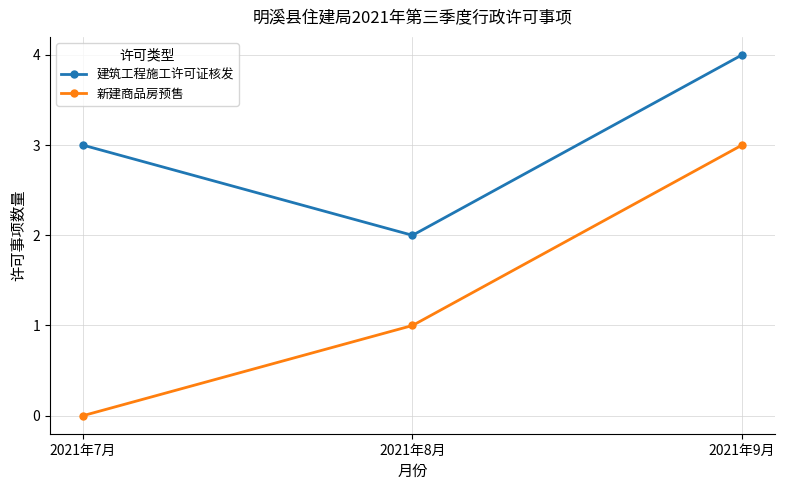

Which series has the largest total across all categories?

建筑工程施工许可证核发